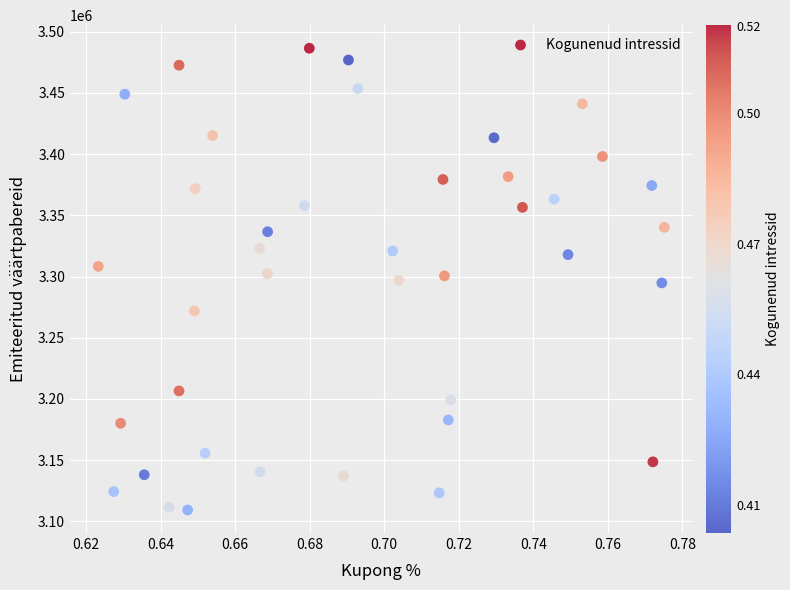

What is the range of Y values (max minus min)?

377234